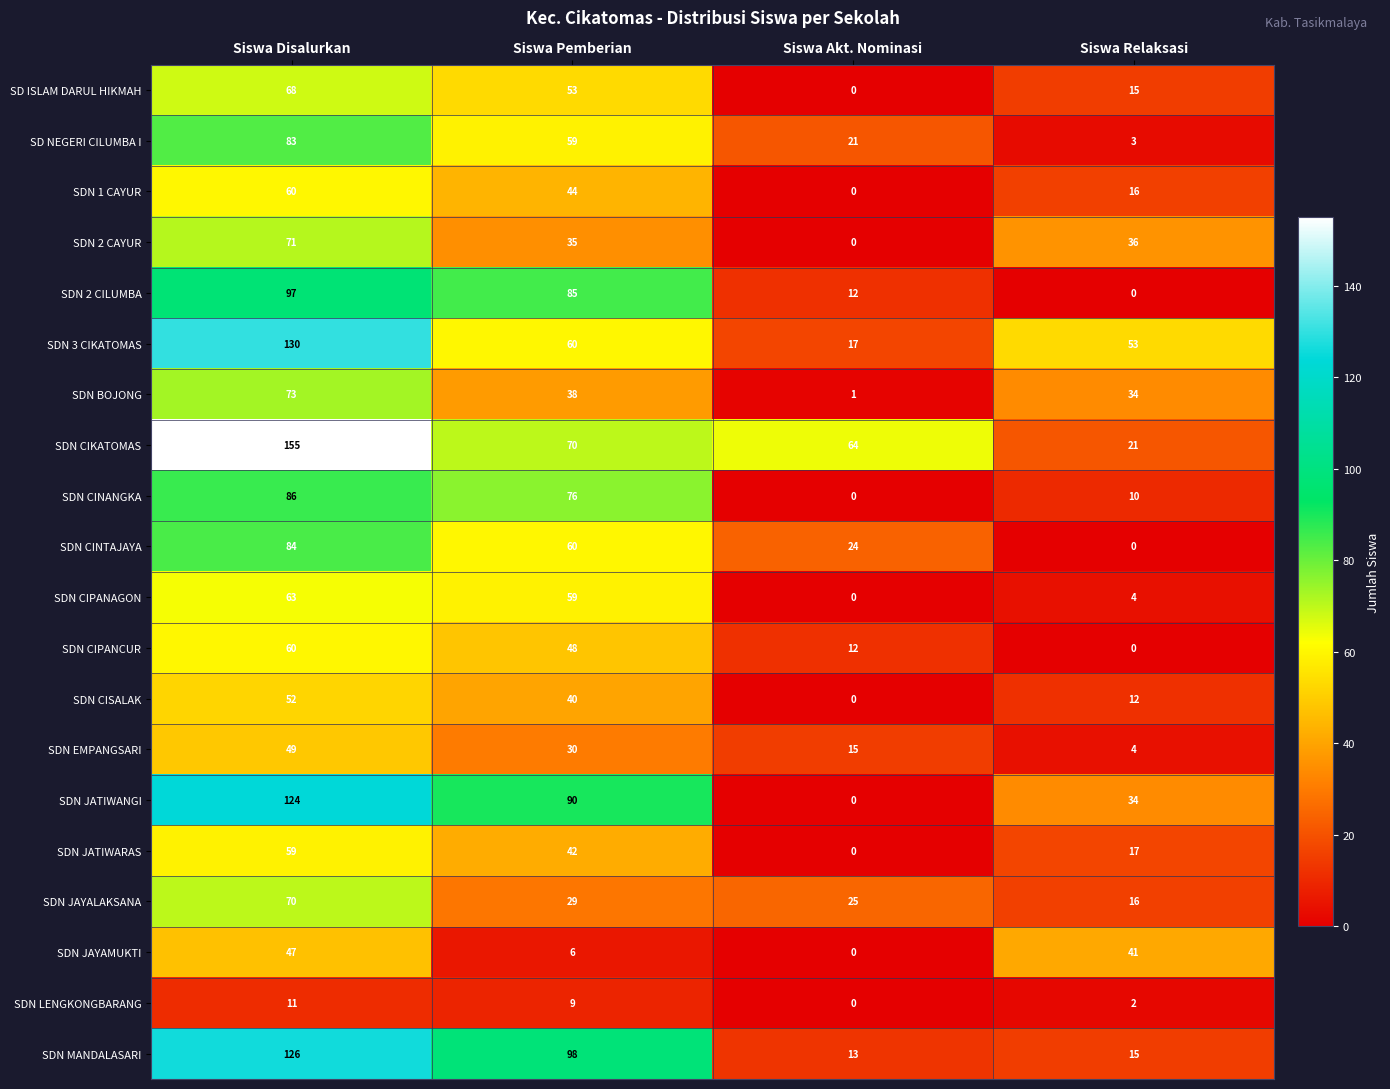

At which label does SDN 3 CIKATOMAS reach its minimum?

Siswa Akt. Nominasi